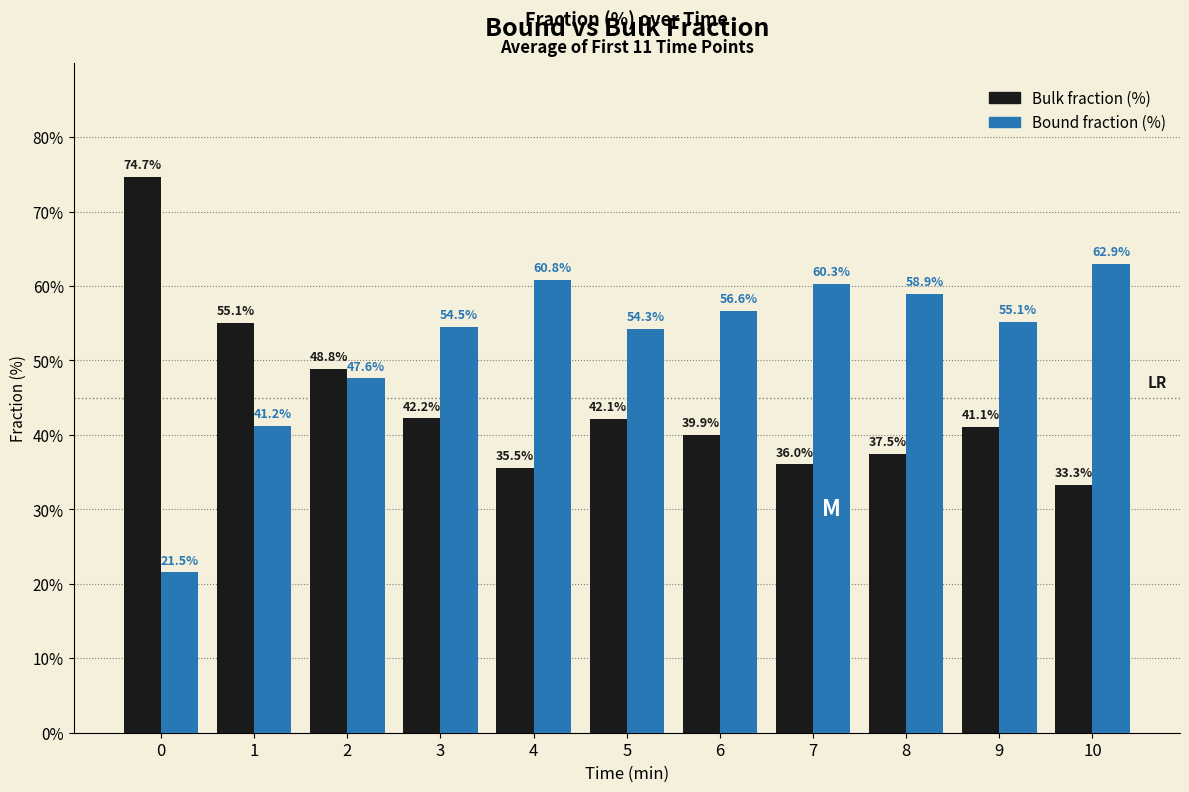

How many bars are there in total?

22